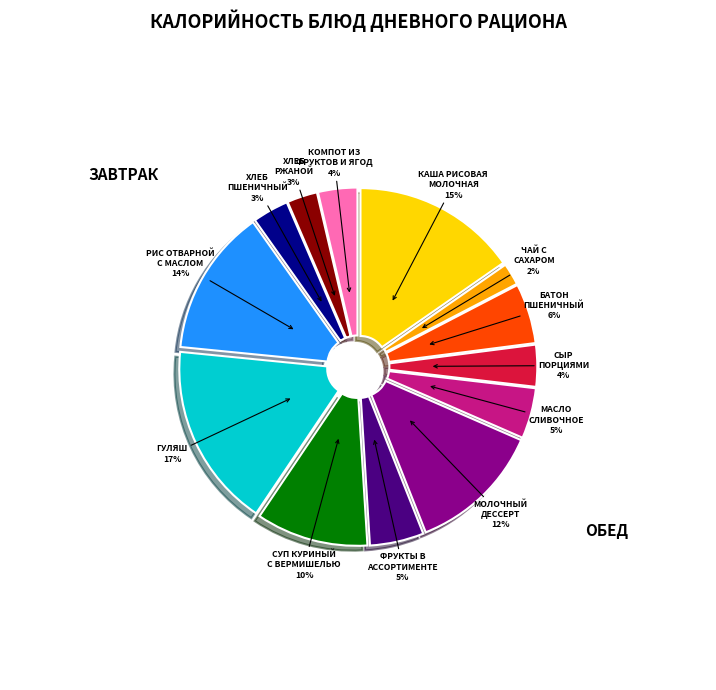

To the nearest percent, what is the difference between the largest and smallest slice percentages?

15%